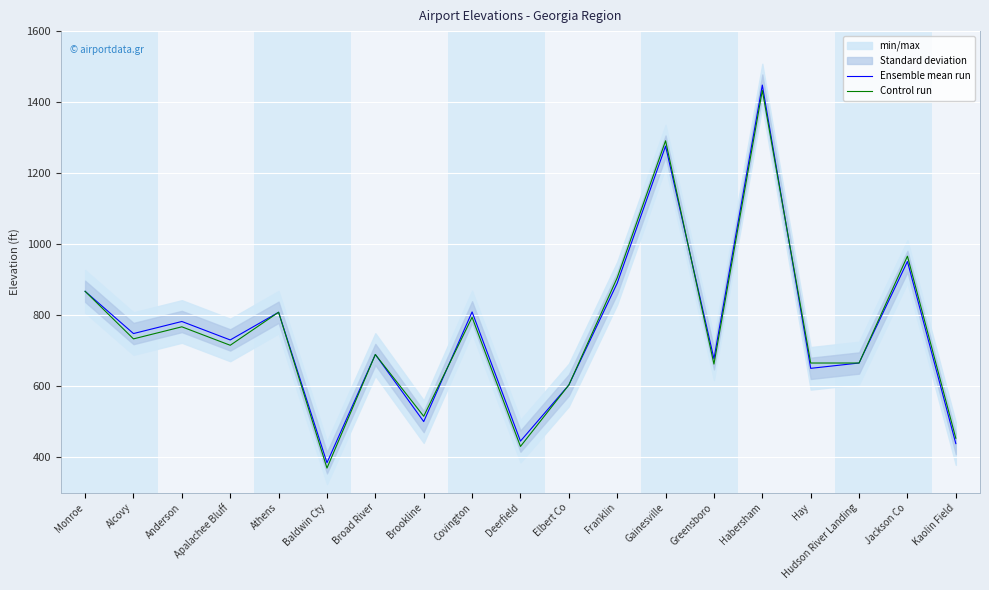

True or false: Control run has a value of 603 at Elbert Co.

True